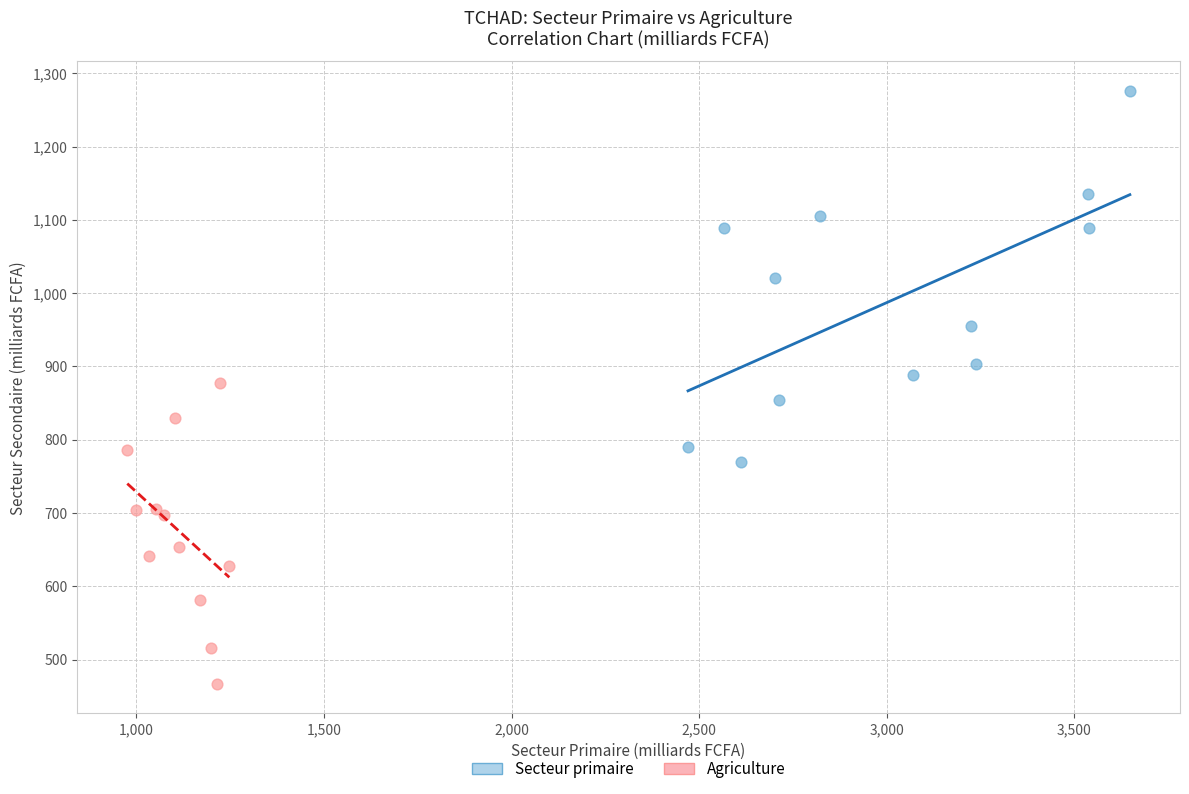

Which series reaches the maximum Y coordinate?

Secteur primaire